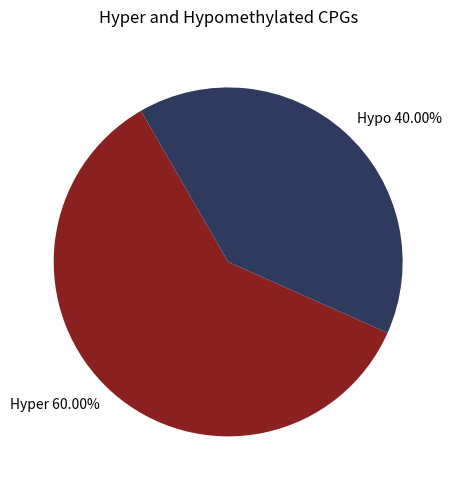

Which slice represents more than half of the pie?

Hyper 60.00%